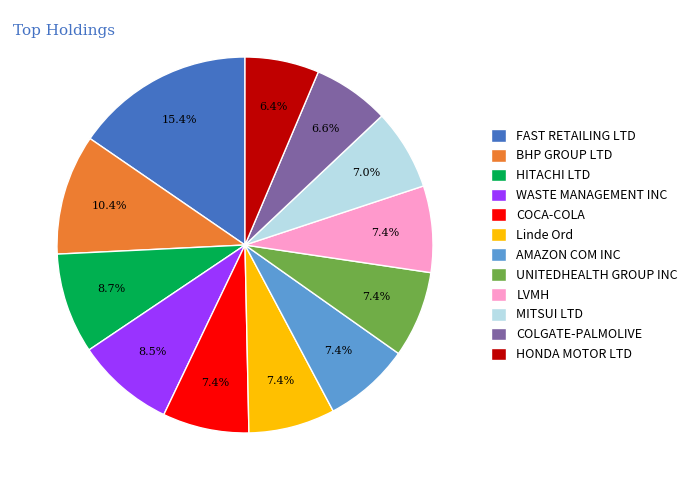

To the nearest percent, what is the average slice percentage?

8%